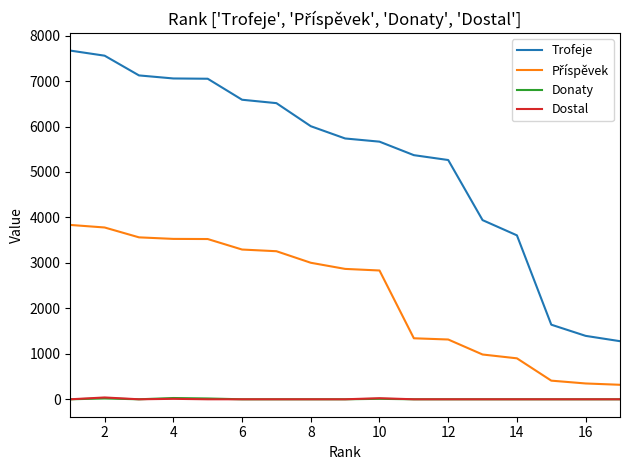

Count the number of data series in this chart.

4